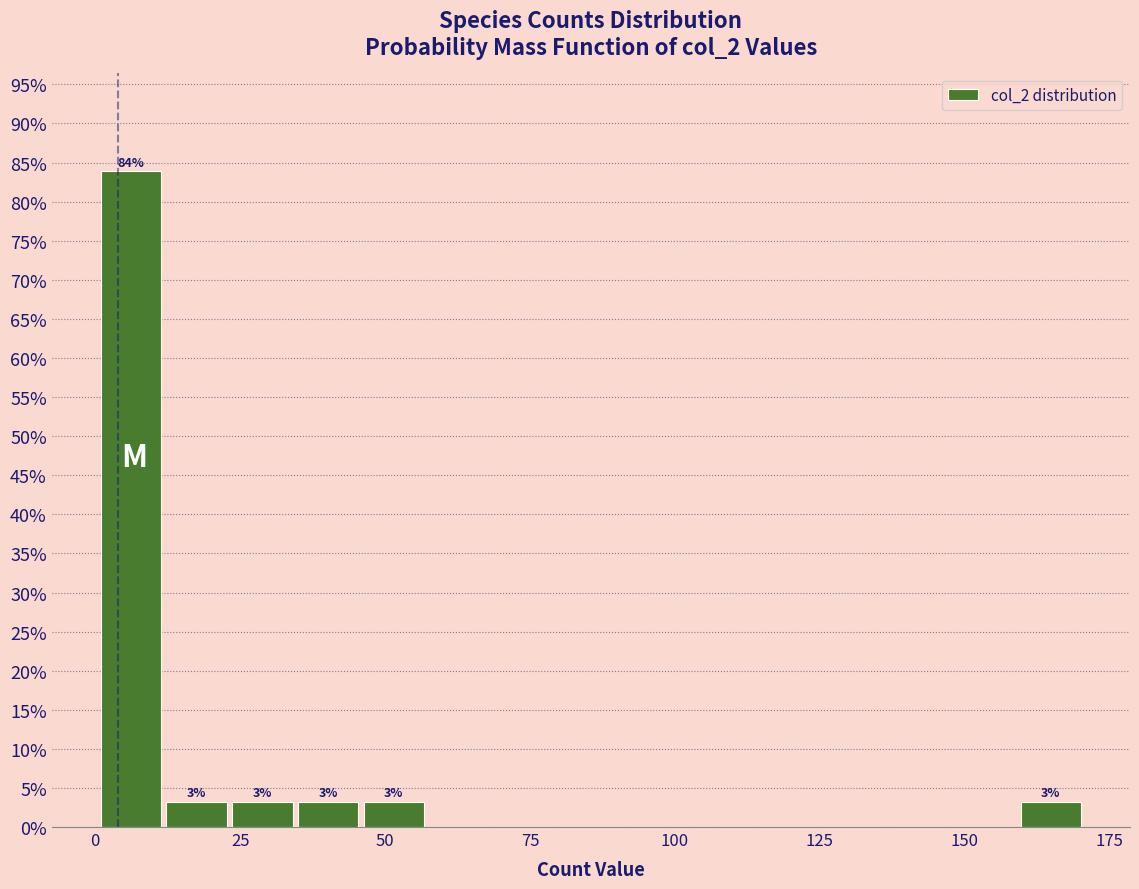

Read against the x-axis, roughly where is the centre of the tallest bar?

5